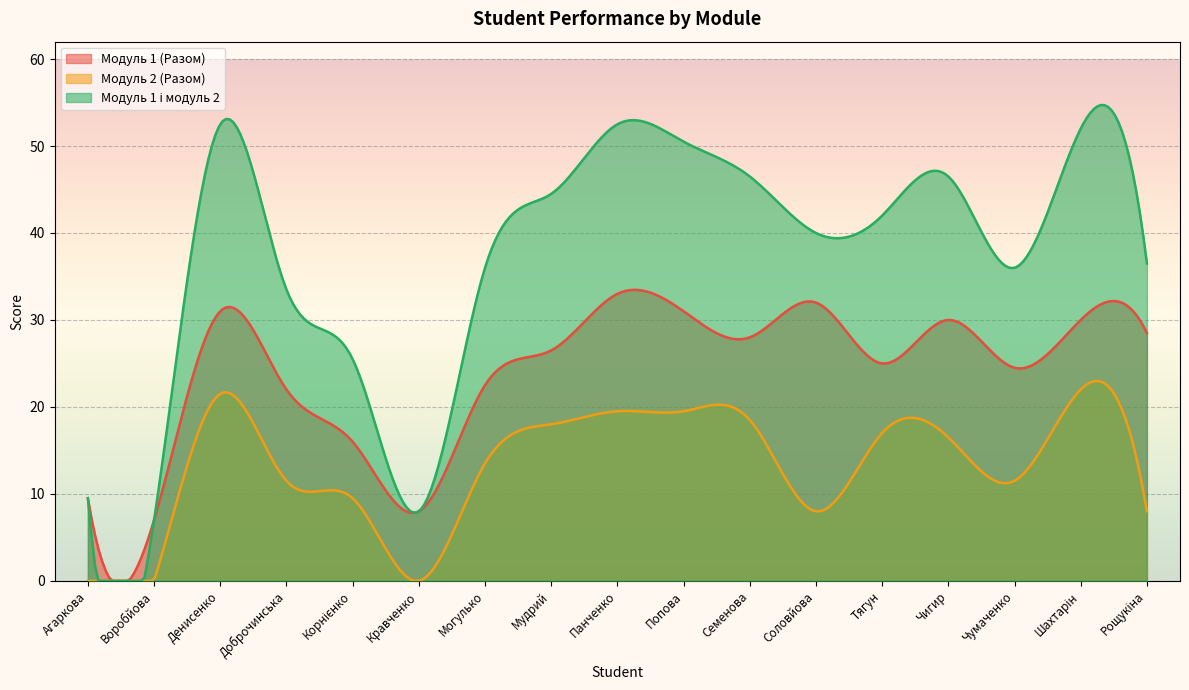

What is the lowest value of the Модуль 1 і модуль 2 series?

7.0